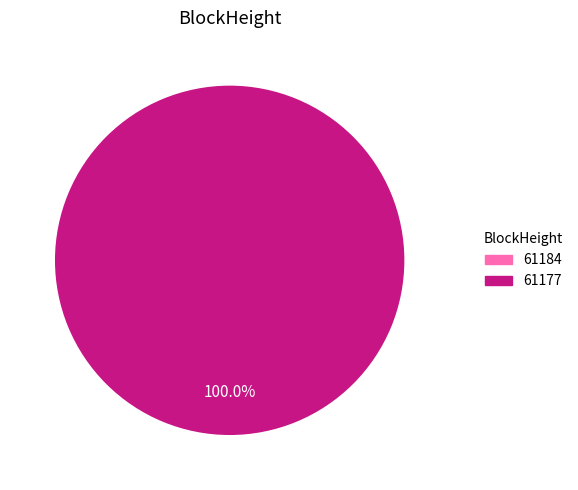

Rank the categories by value from lowest to highest.

61184, 61177